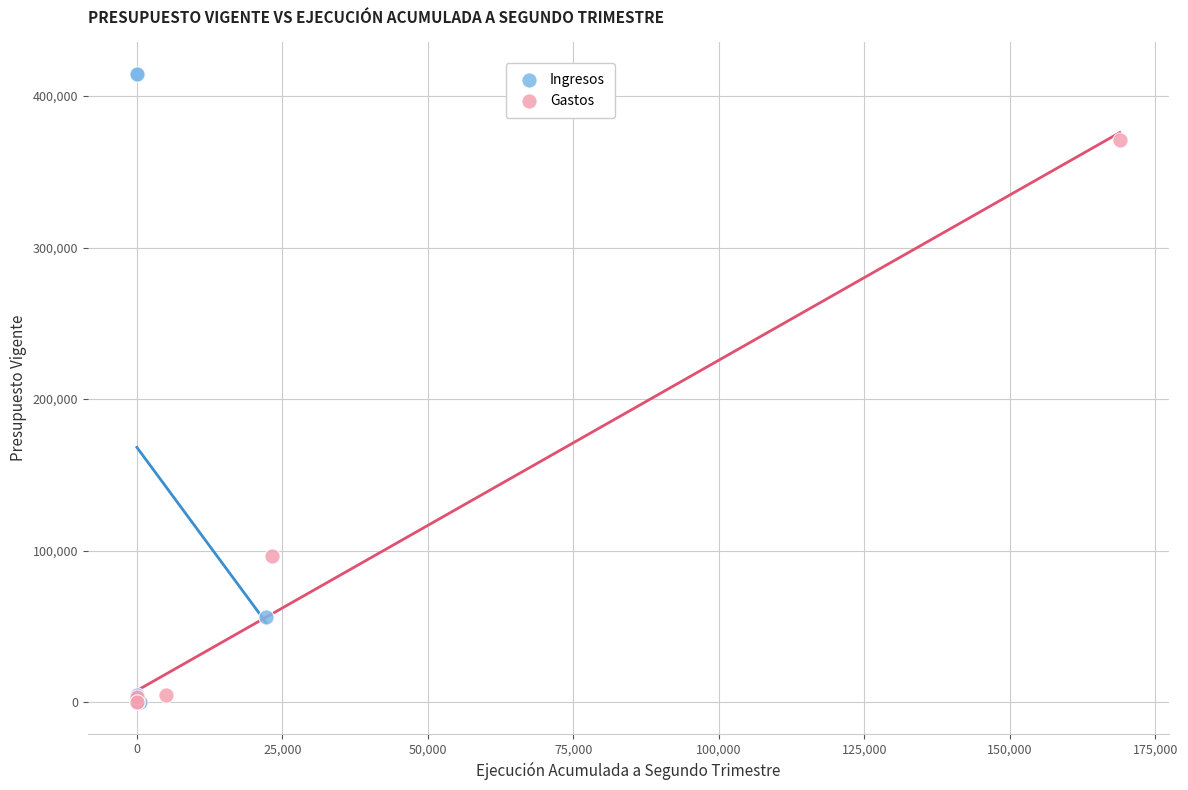

What are all the series names shown in the legend?

Ingresos, Gastos